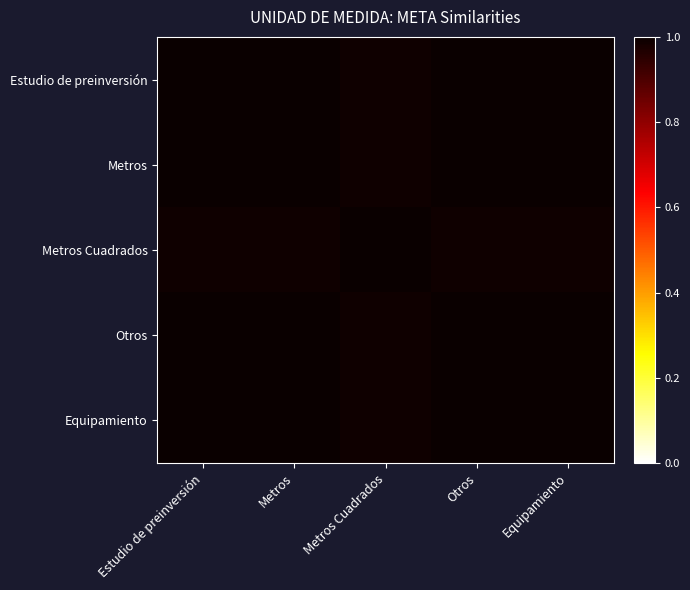

Reading left to right, list all the values displayed in this chart.

Estudio de preinversión: Estudio de preinversión=1.0	Metros=1.0	Metros Cuadrados=1.0	Otros=1.0	Equipamiento=1.0
Metros: Estudio de preinversión=1.0	Metros=1.0	Metros Cuadrados=1.0	Otros=1.0	Equipamiento=1.0
Metros Cuadrados: Estudio de preinversión=1.0	Metros=1.0	Metros Cuadrados=1.0	Otros=1.0	Equipamiento=1.0
Otros: Estudio de preinversión=1.0	Metros=1.0	Metros Cuadrados=1.0	Otros=1.0	Equipamiento=1.0
Equipamiento: Estudio de preinversión=1.0	Metros=1.0	Metros Cuadrados=1.0	Otros=1.0	Equipamiento=1.0